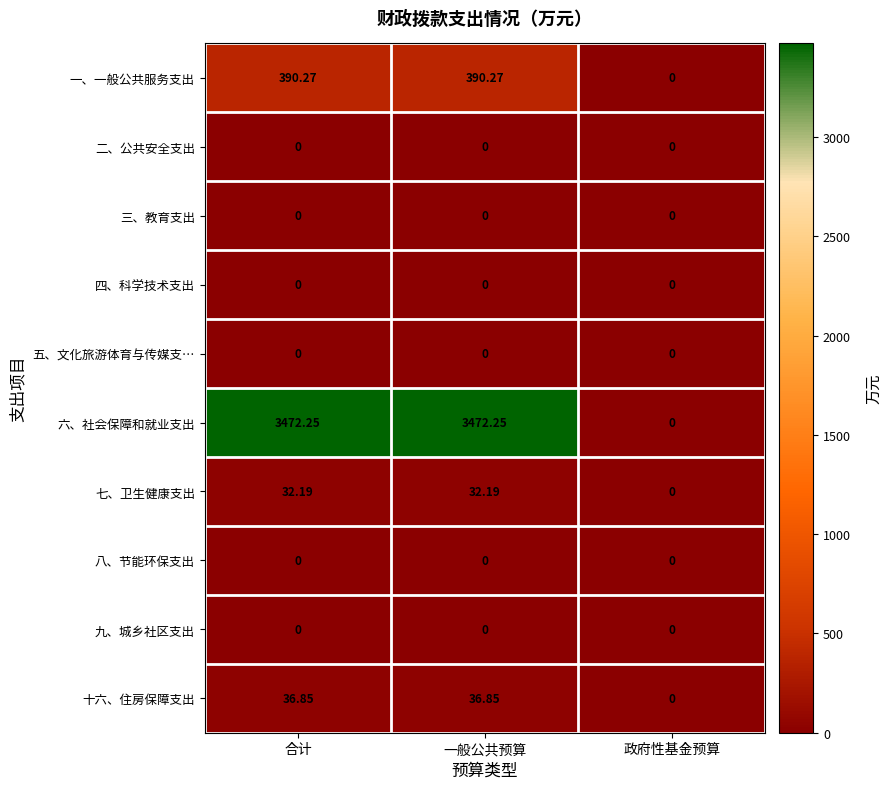

Which series changed the most between 一般公共预算 and 政府性基金预算?

六、社会保障和就业支出